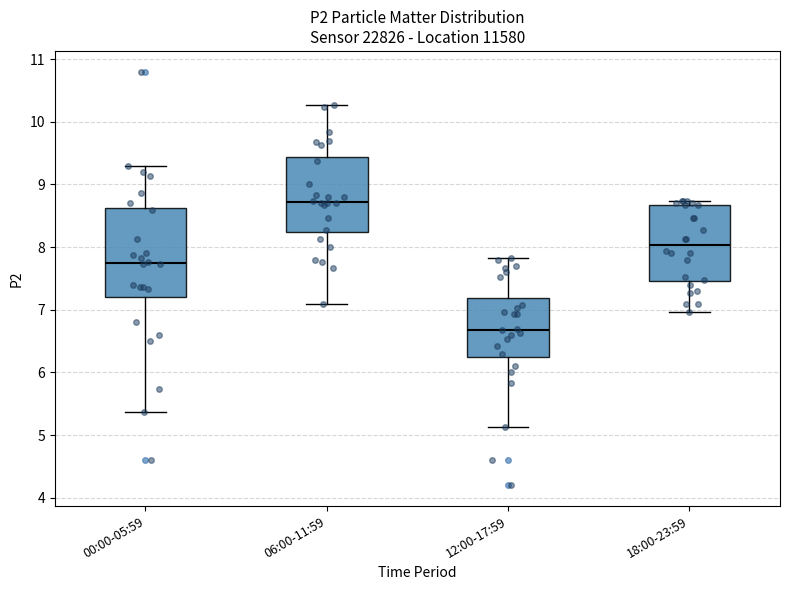

Which box has the highest median line?

06:00-11:59